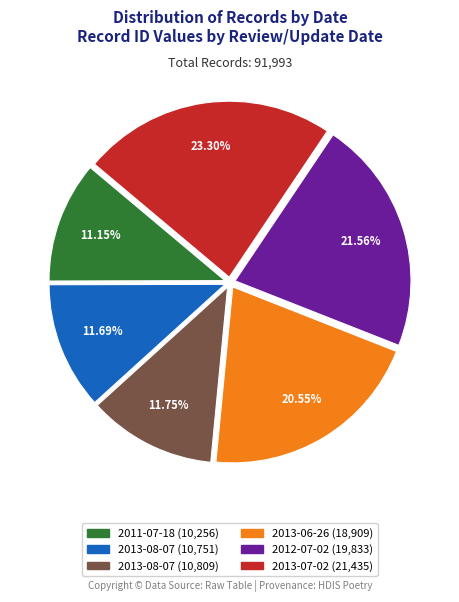

Is there a majority slice in this chart?

No